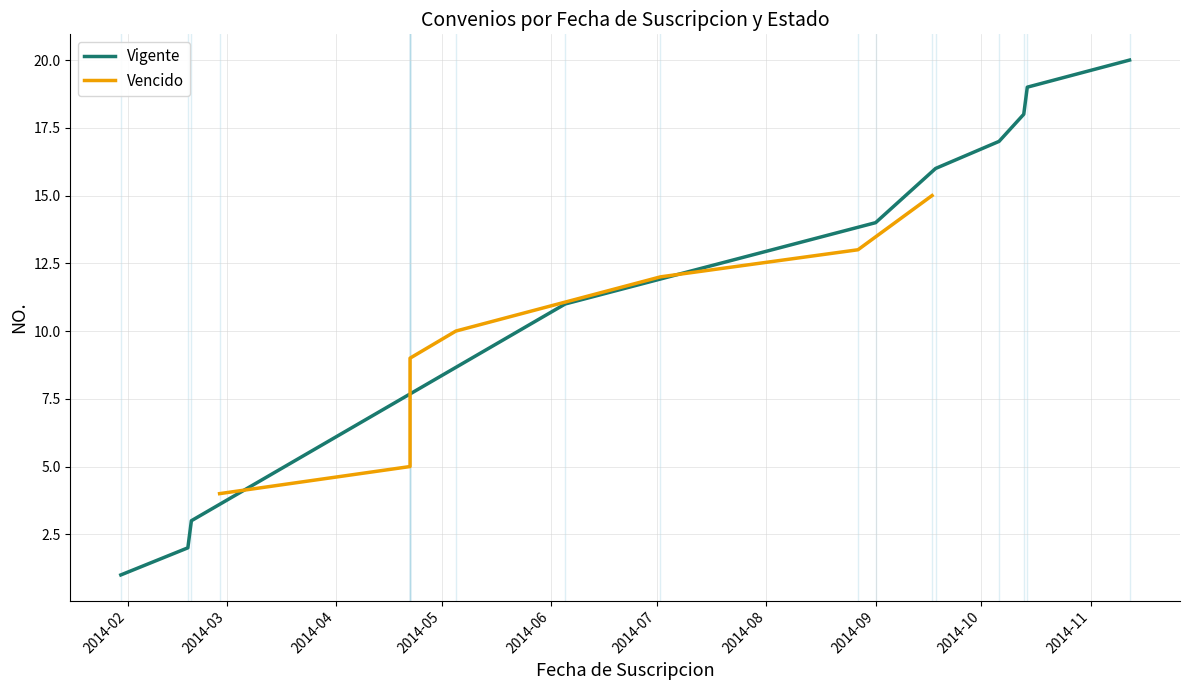

How many categories are shown in the chart?

10